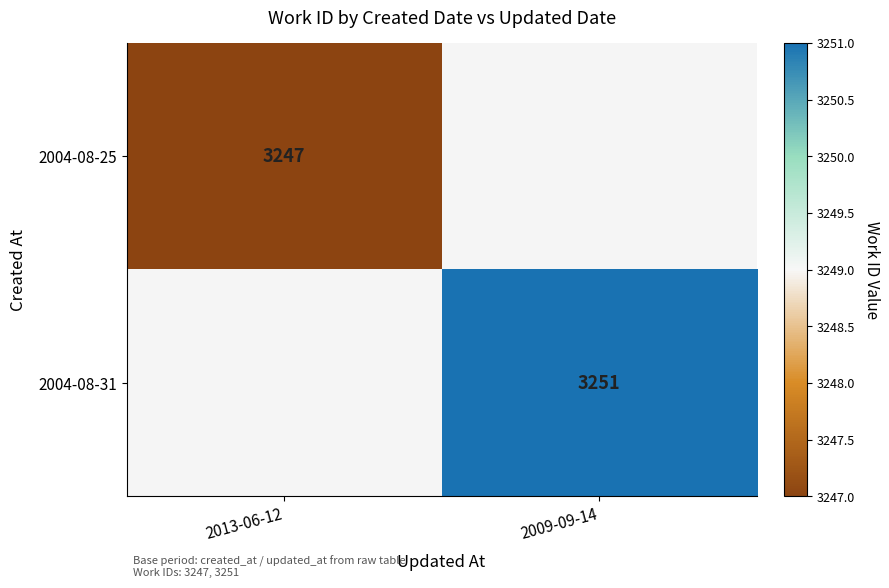

True or false: 2004-08-25 has a value of 1389.8 at 2013-06-12.

False